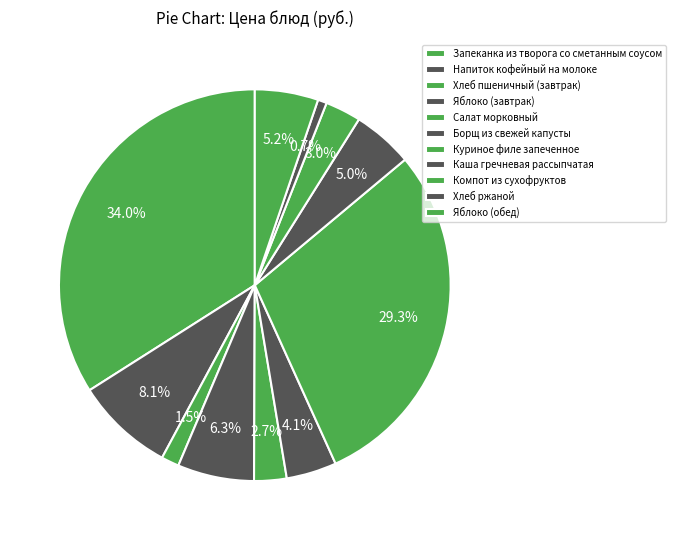

Is it true that Яблоко (обед) is 17% of the pie?

False